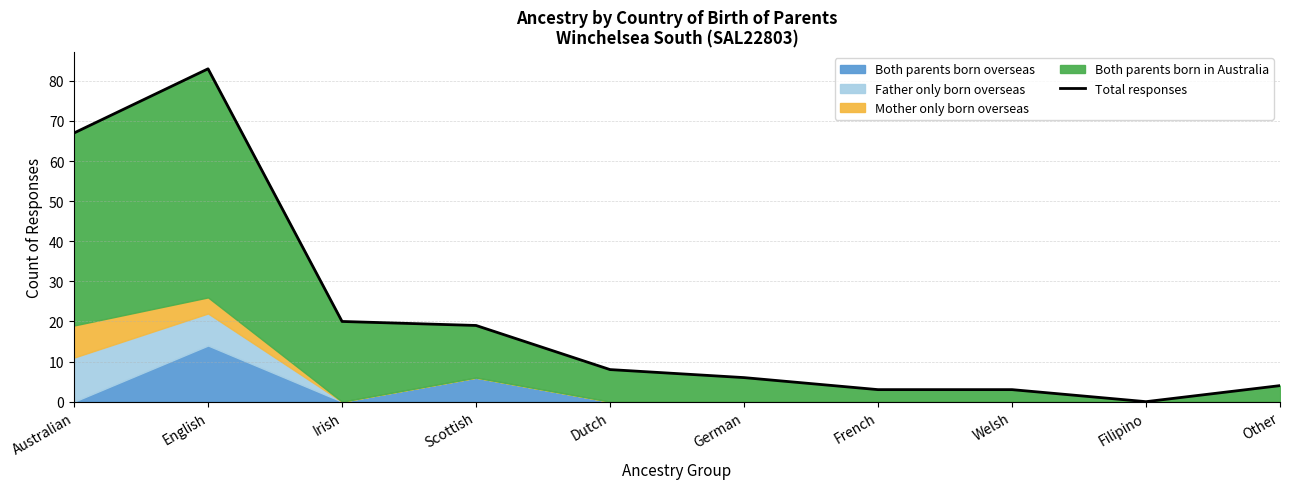

What position from the right is Dutch?

6